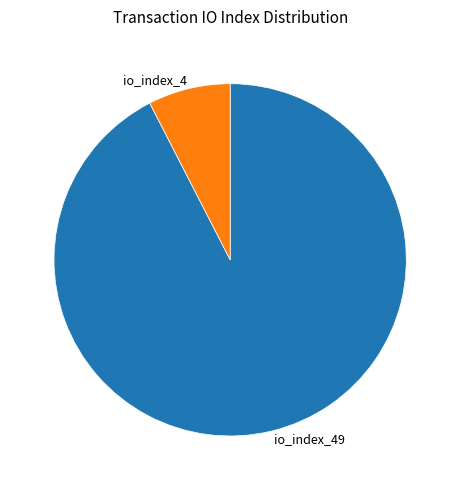

Is io_index_49 the majority of the pie?

Yes